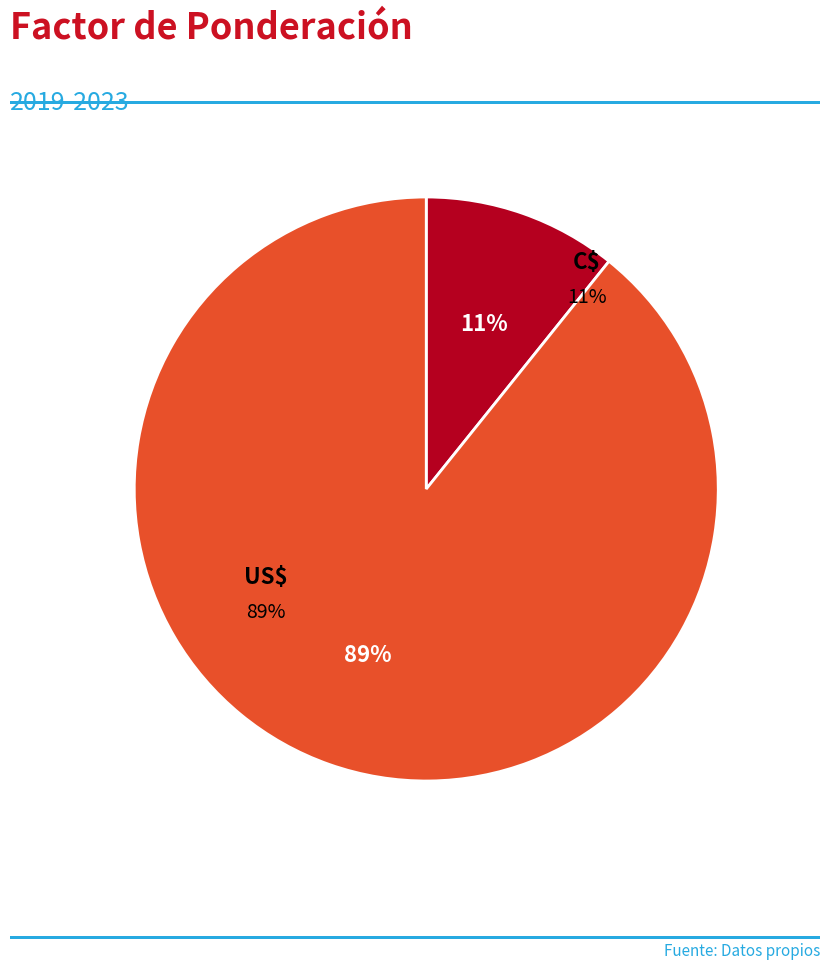

Which category has the smallest portion of the pie?

C$